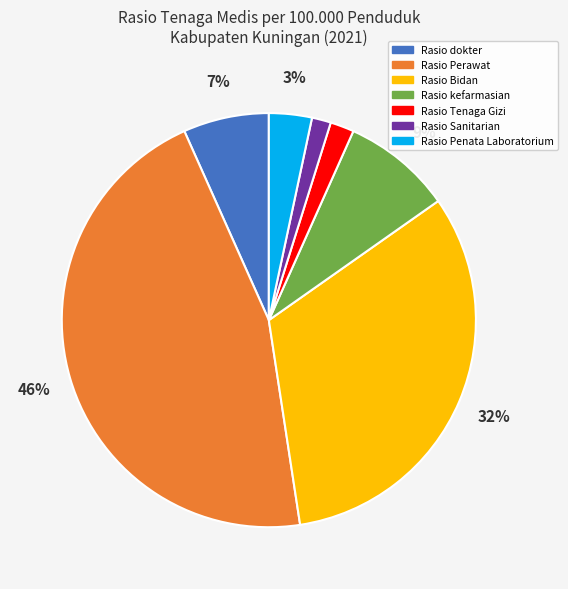

To the nearest percent, what is the average slice percentage?

14%